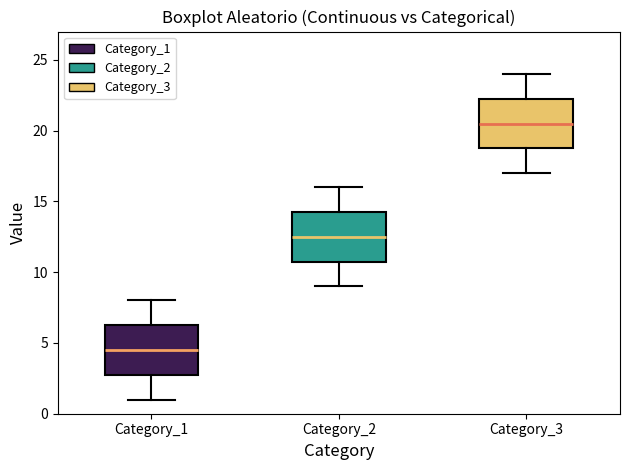

Where does the lower whisker of the box for Category_3 end on the y-axis? The values are not printed on the chart, so give them approximately, as read against the axis.

17.0